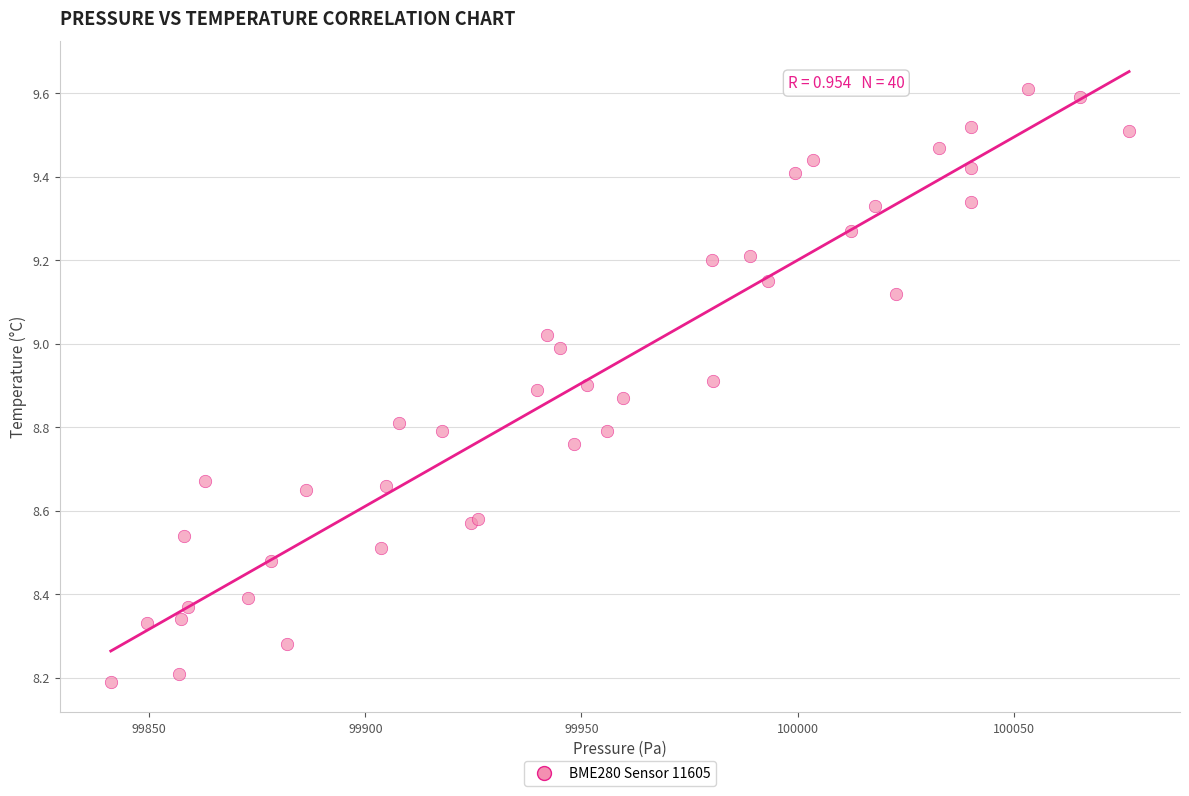

What Y value in the scatter plot is closest to 8?

8.2